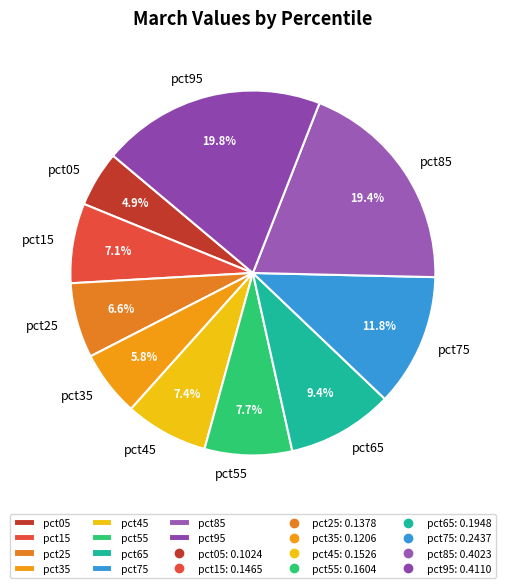

True or false: pct95 accounts for 20% of the total.

True